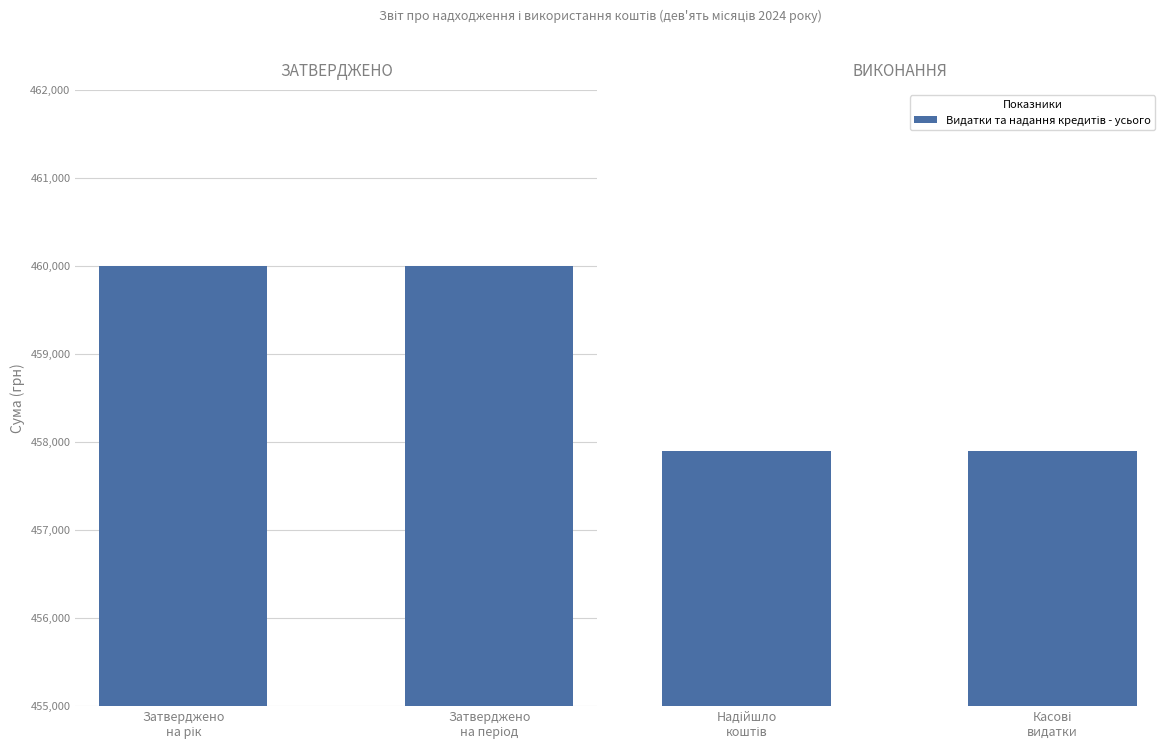

What is the maximum value shown in the chart?

460000